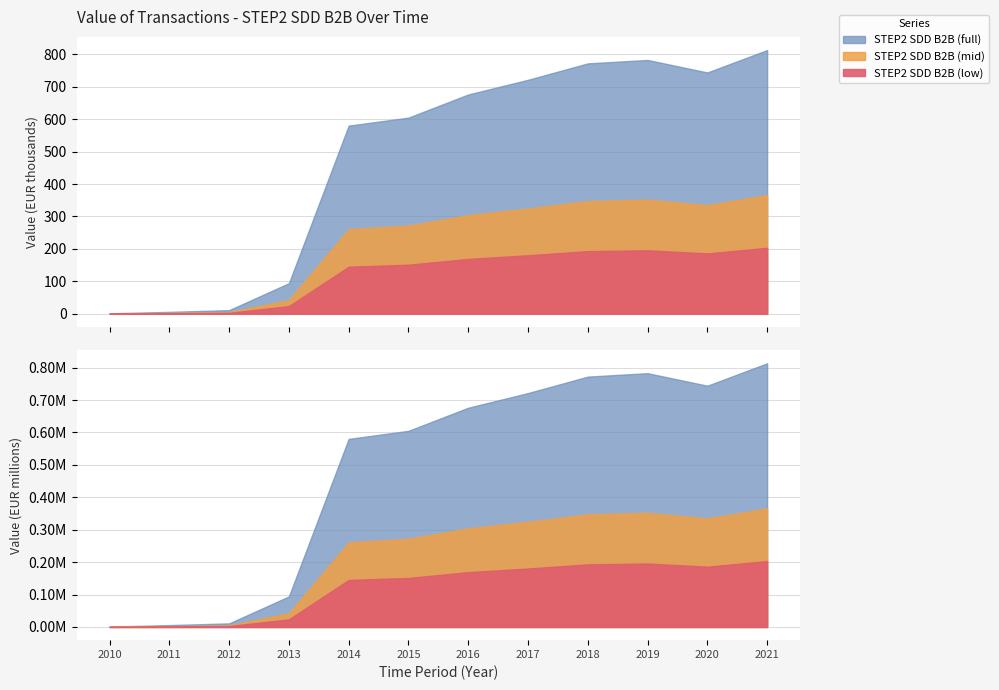

Which label corresponds to the largest value in the chart?

2021